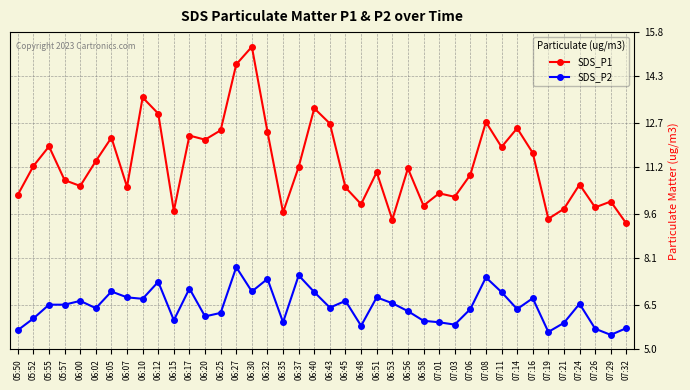

The SDS_P2 series shows 11.1 at 06:00. True or false?

False